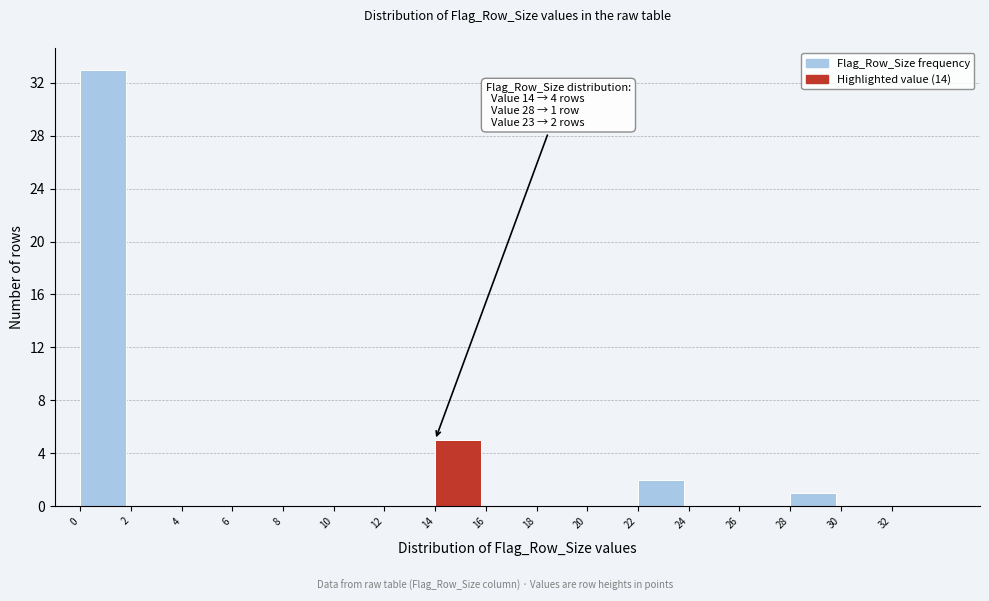

Which range on the x-axis has the tallest bar?

0 to 2